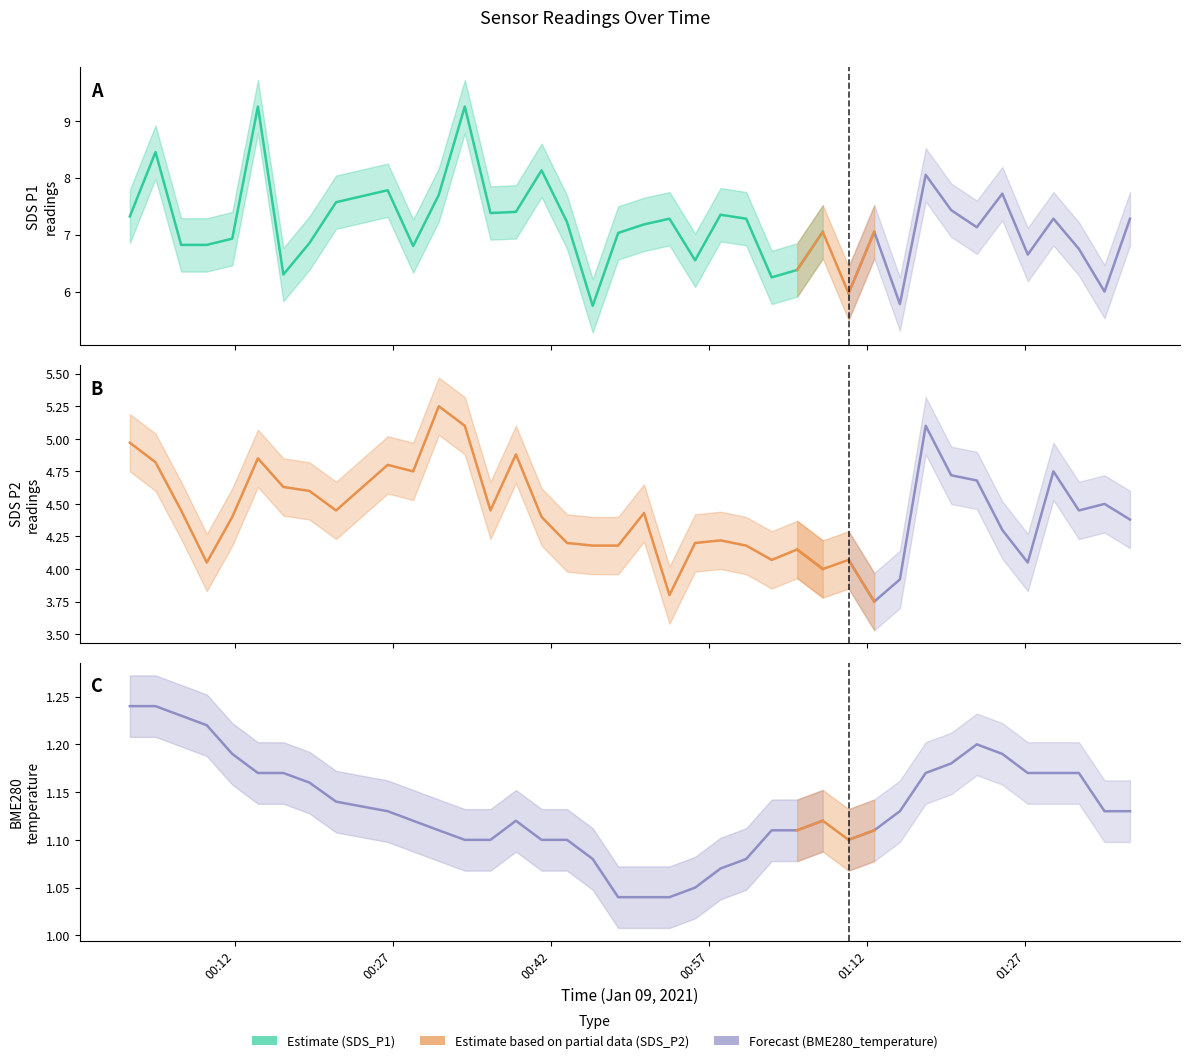

Does the chart have visible grid lines?

No